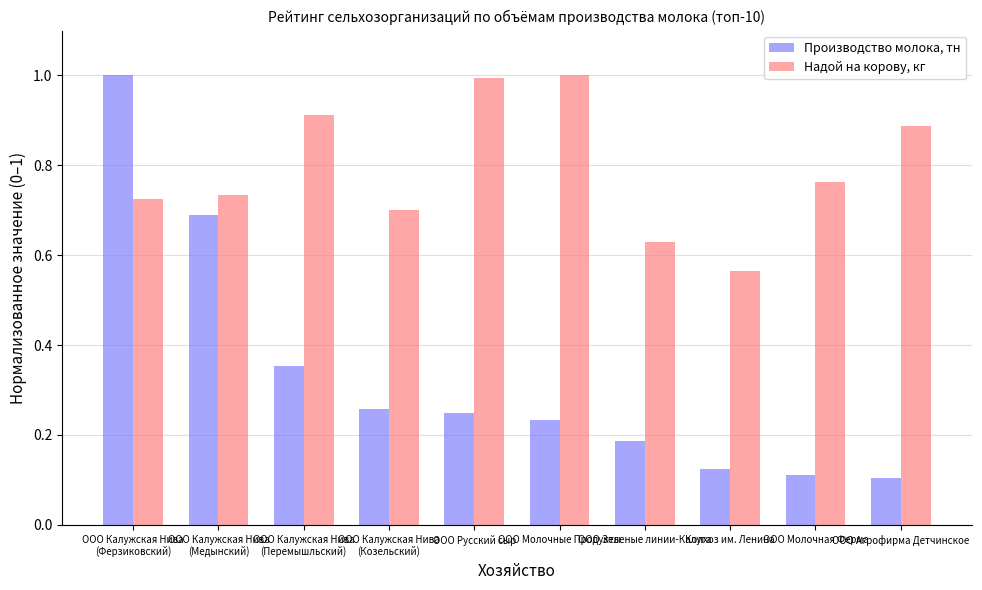

Which series has the largest range (max minus min)?

Производство молока, тн